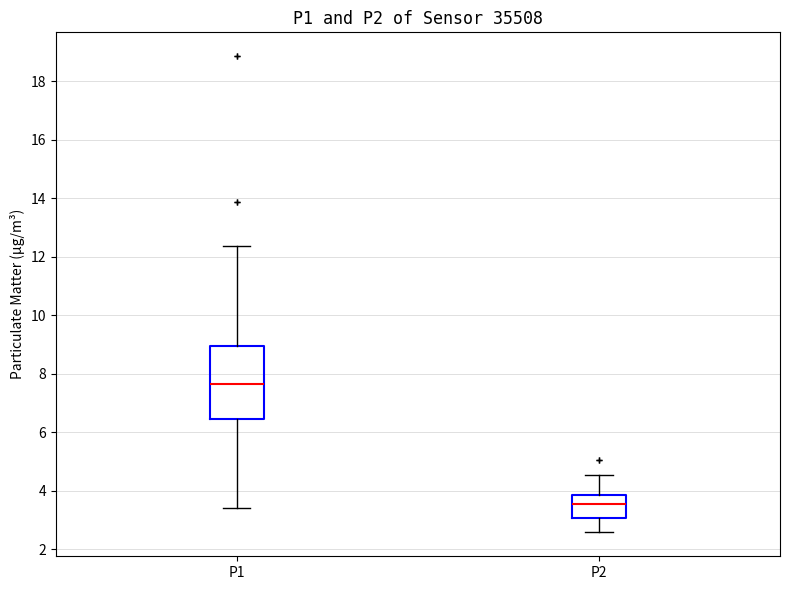

Which box has the lowest median line?

P2